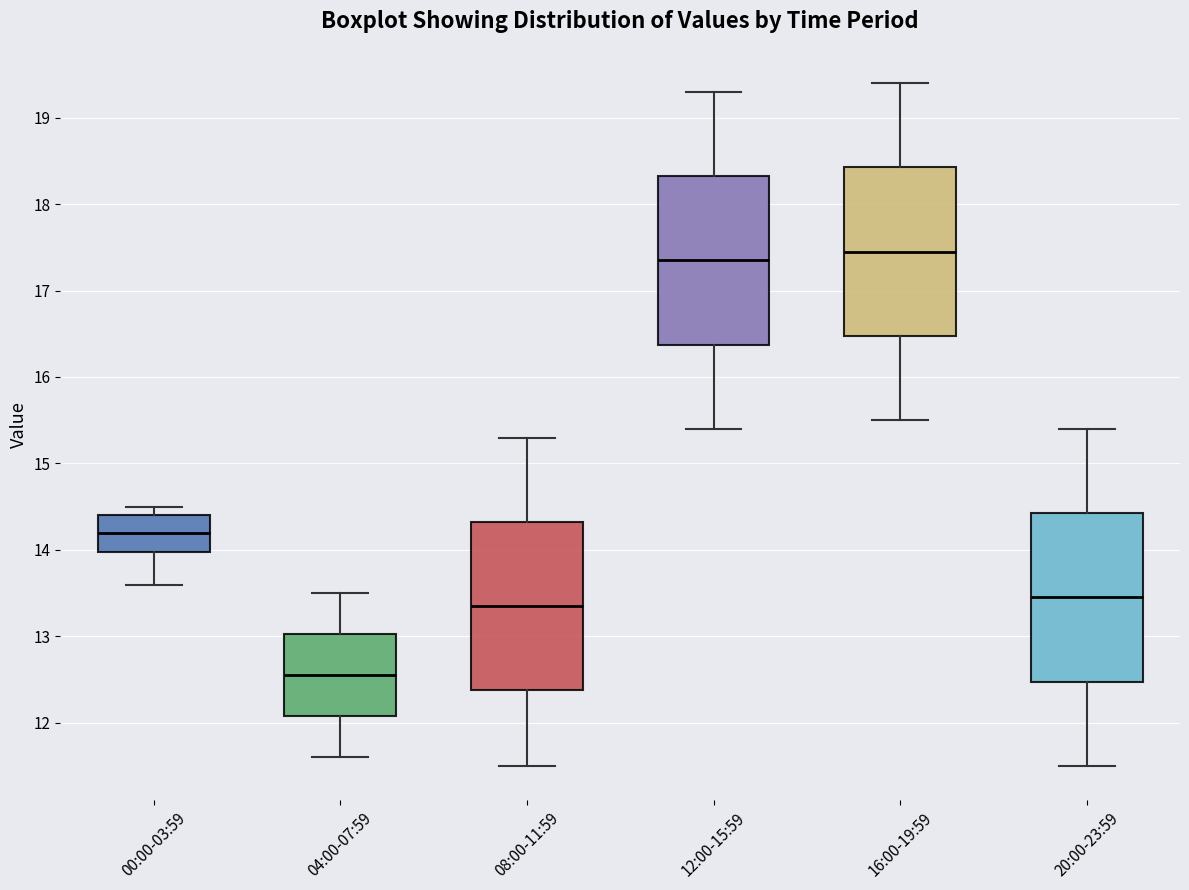

Which box's median line is the lowest?

04:00-07:59